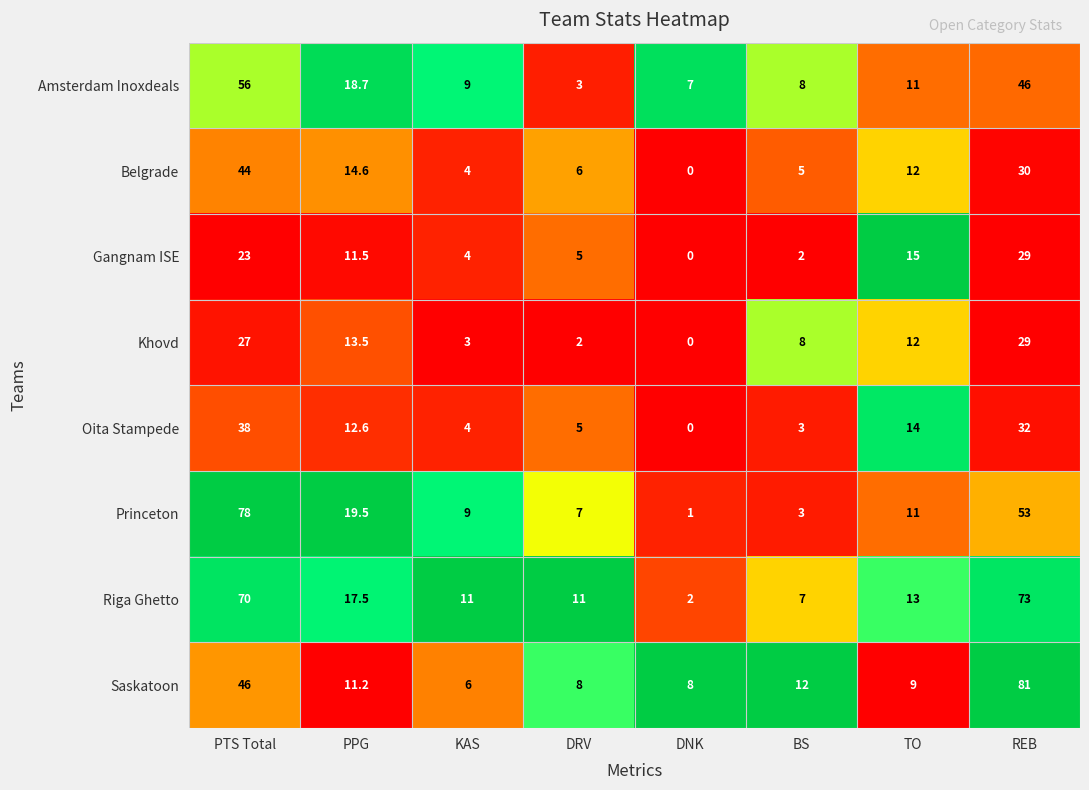

At which label is Riga Ghetto closest to 37?

PPG